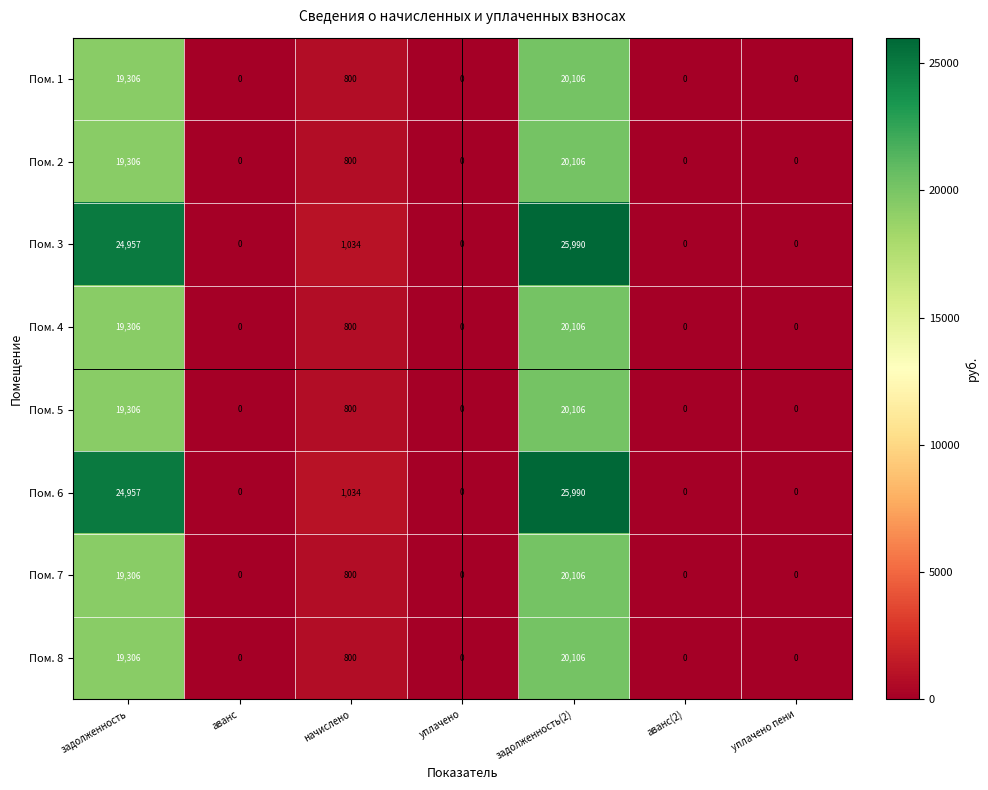

What is the approximate value of Пом. 1 at задолженность(2), to the nearest 10?

20110